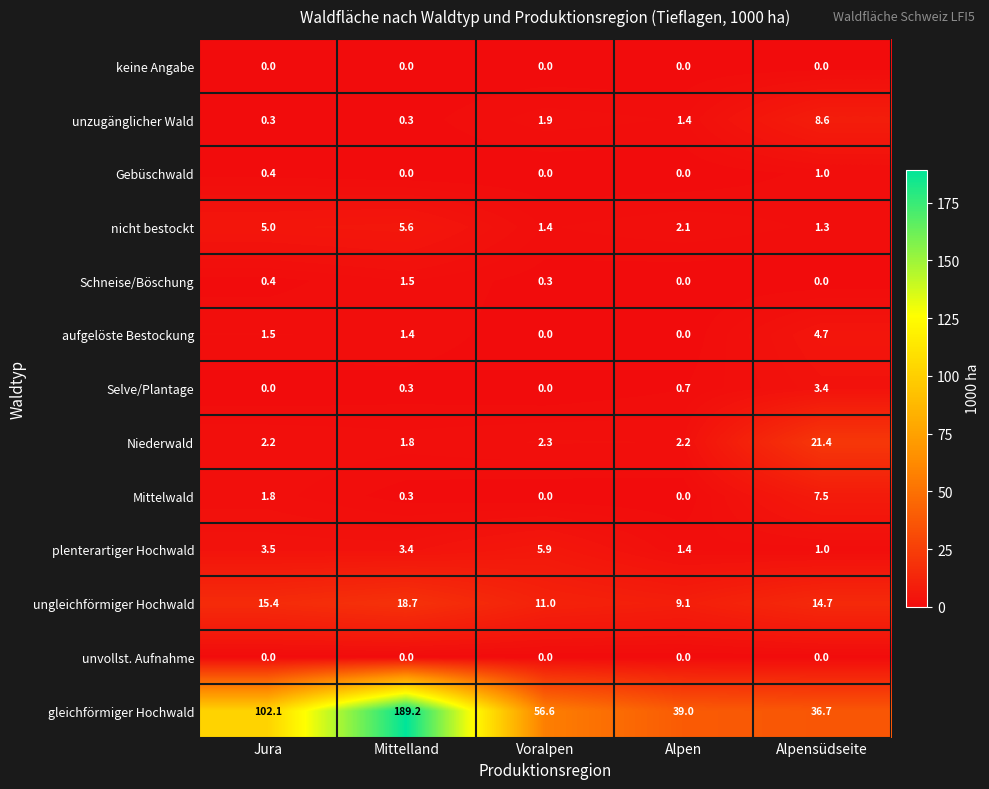

Which series has the largest total across all categories?

gleichförmiger Hochwald